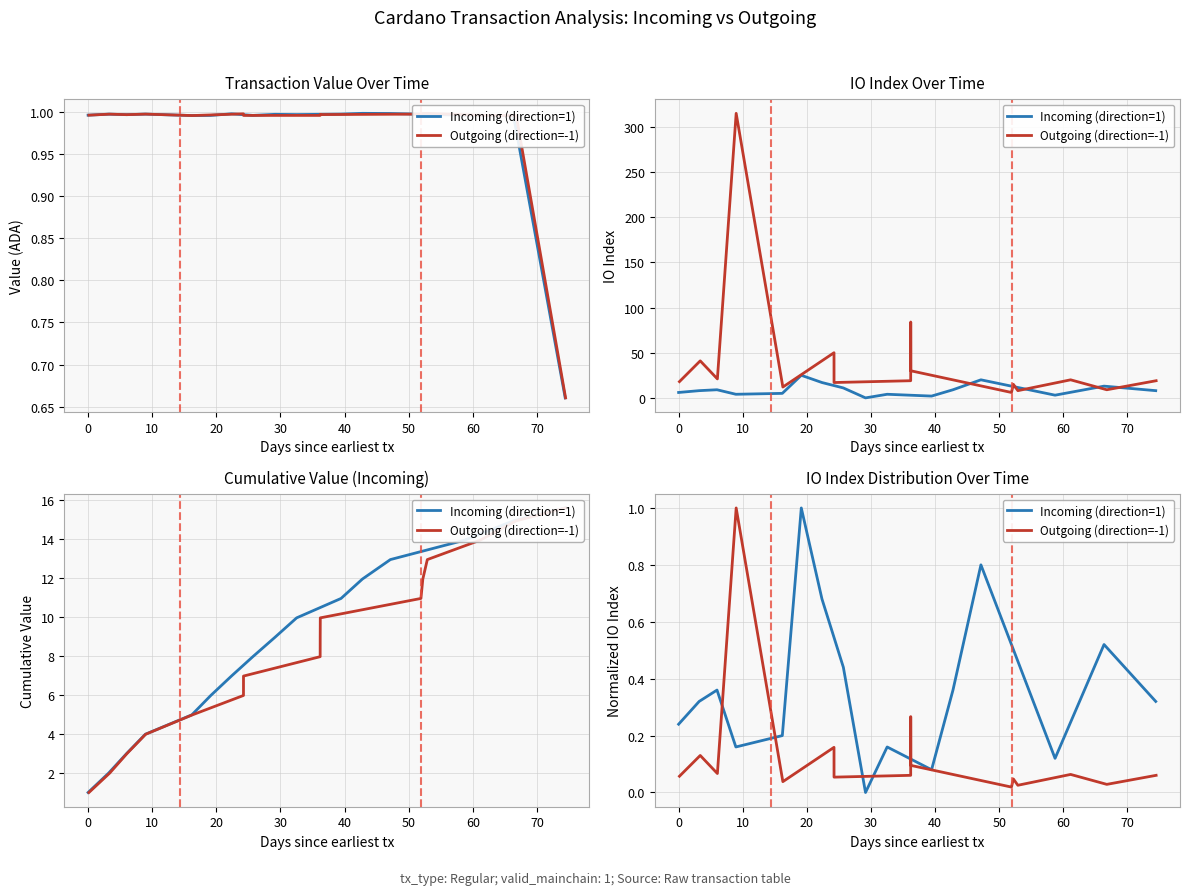

What is the value of the Outgoing (direction=-1) point at the 6th from the left?

0.2